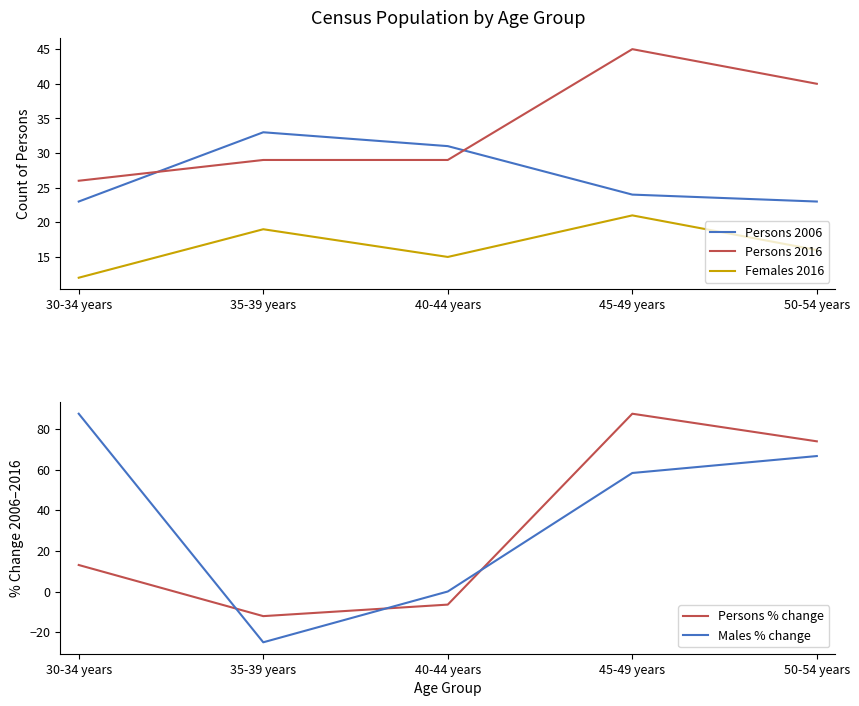

What are all the series names shown in the legend?

Persons 2006, Persons 2016, Females 2016, Persons % change, Males % change